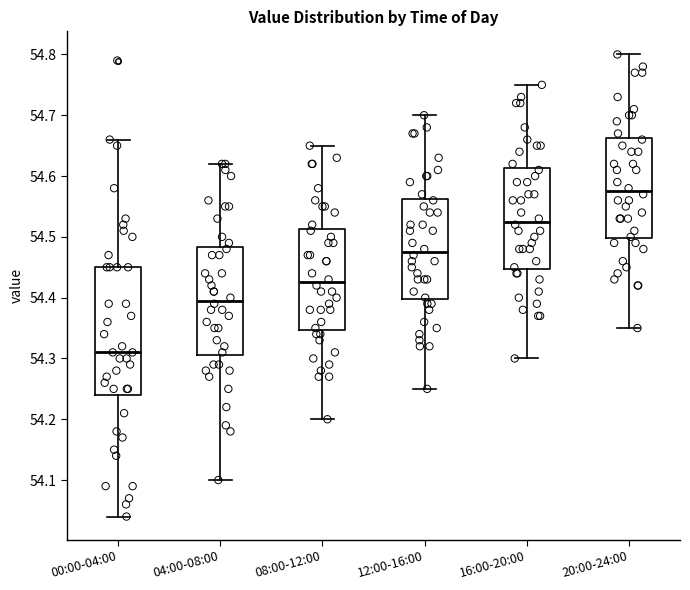

Which box has the lowest median line?

00:00-04:00